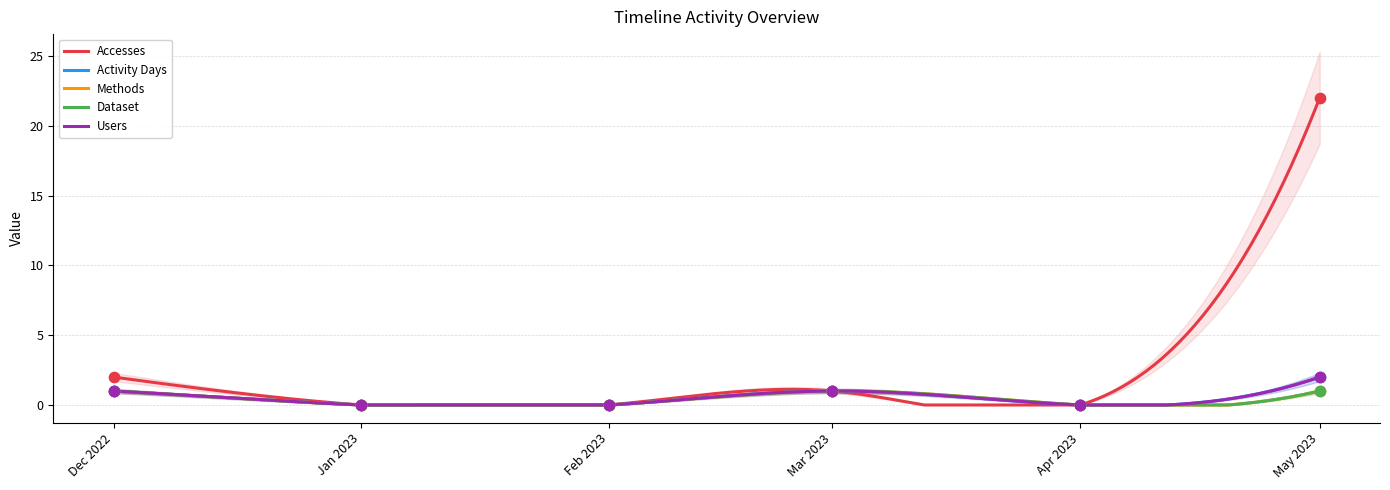

Which series reaches the minimum Y coordinate?

Accesses